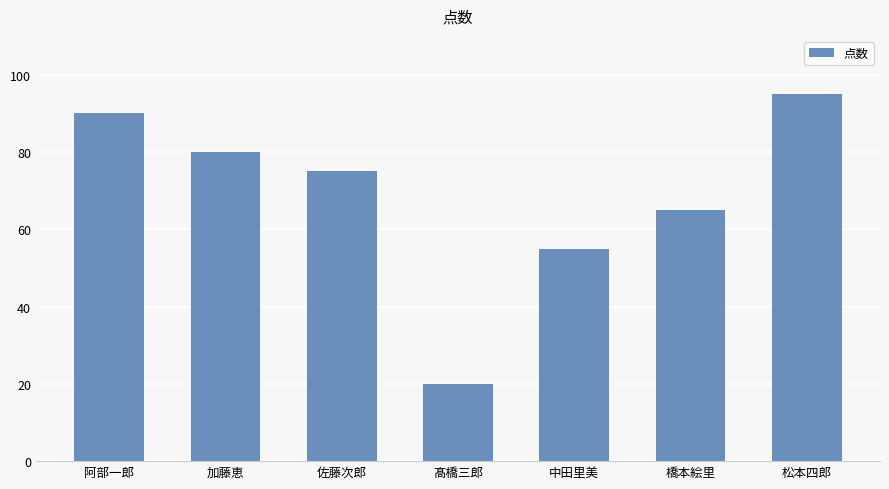

What is the label of the 3rd bar from the left?

佐藤次郎